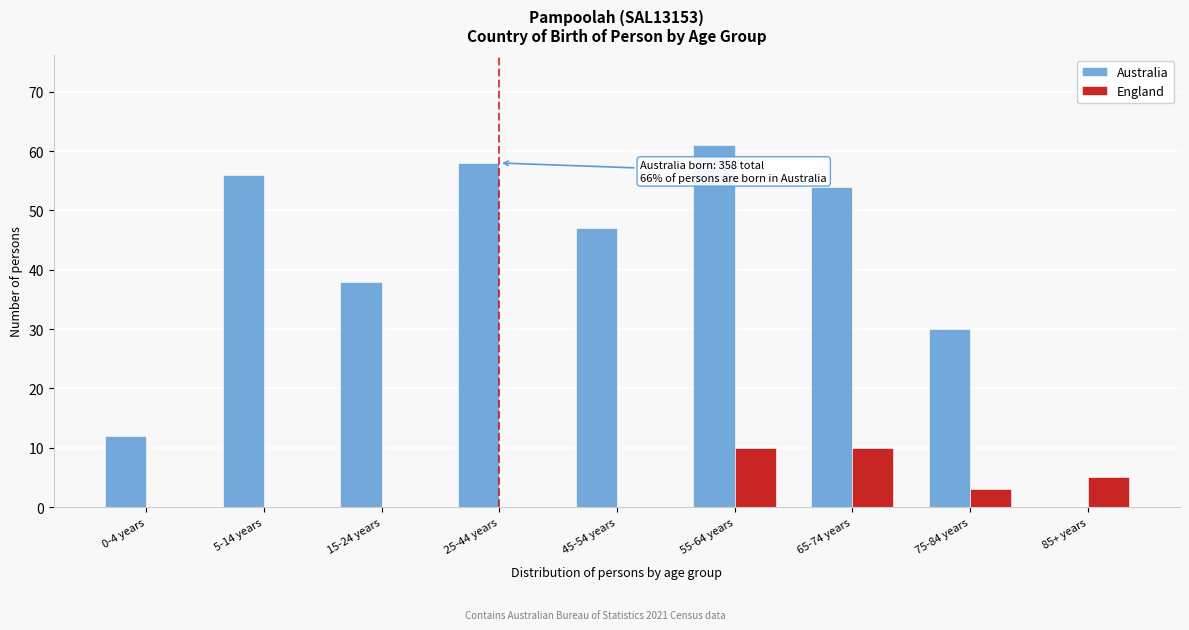

Reading left to right, extract all data points from this chart.

Australia: 0-4 years=12	5-14 years=56	15-24 years=38	25-44 years=58	45-54 years=47	55-64 years=61	65-74 years=54	75-84 years=30	85+ years=0
England: 0-4 years=0	5-14 years=0	15-24 years=0	25-44 years=0	45-54 years=0	55-64 years=10	65-74 years=10	75-84 years=3	85+ years=5